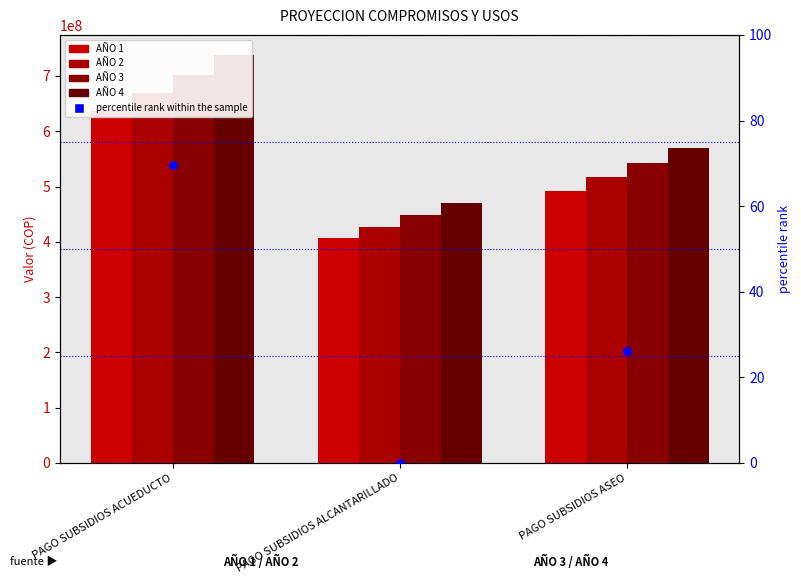

Is the value of percentile rank within the sample at PAGO SUBSIDIOS ASEO greater than the value of AÑO 2 at PAGO SUBSIDIOS ACUEDUCTO?

No